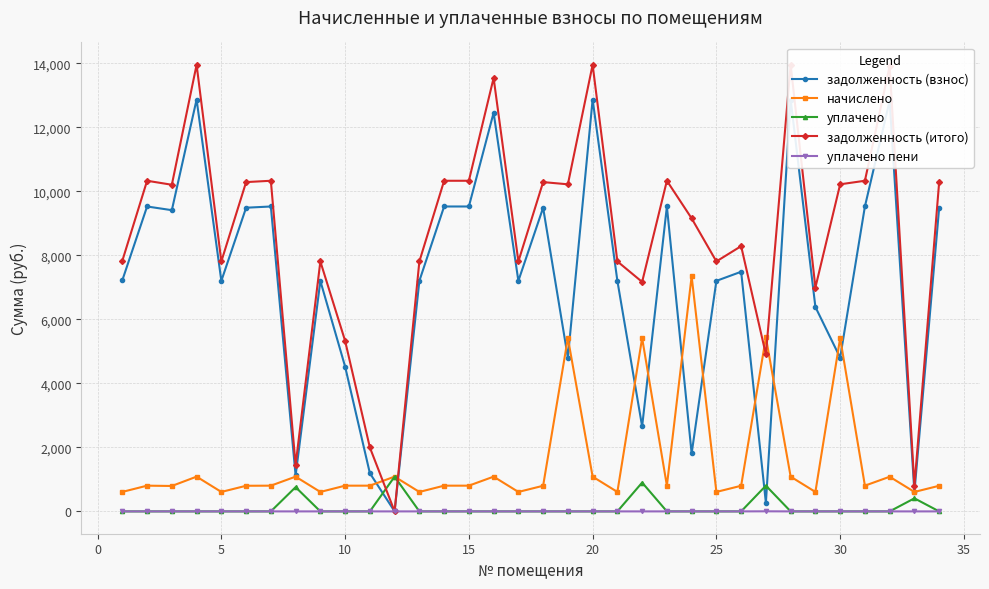

The value of уплачено at 25 is 0.0. True or false?

True